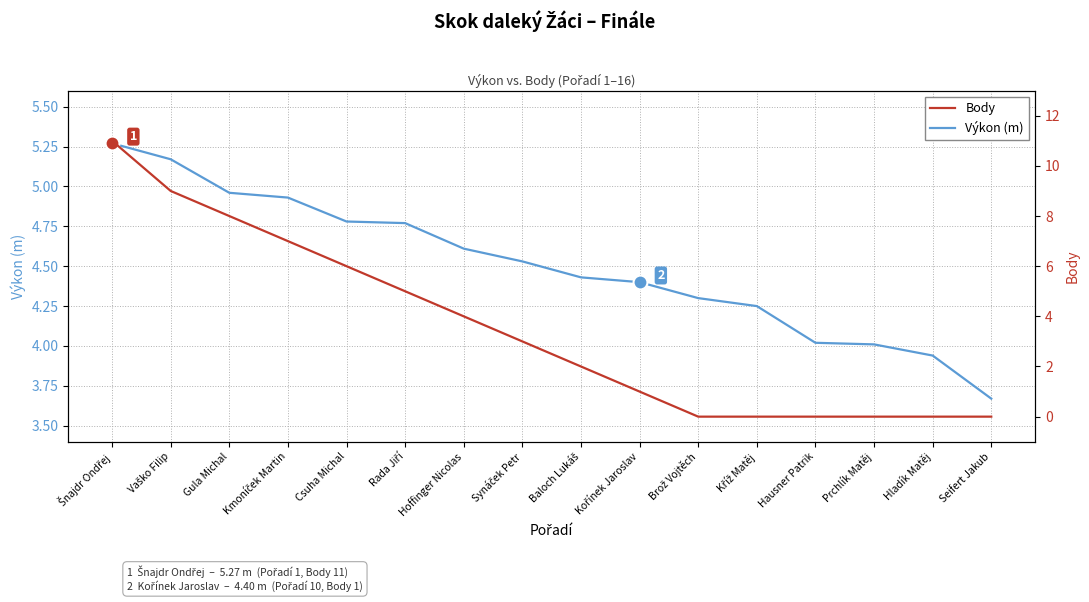

After their last crossing, which series has the higher values: Body or Výkon (m)?

Výkon (m)